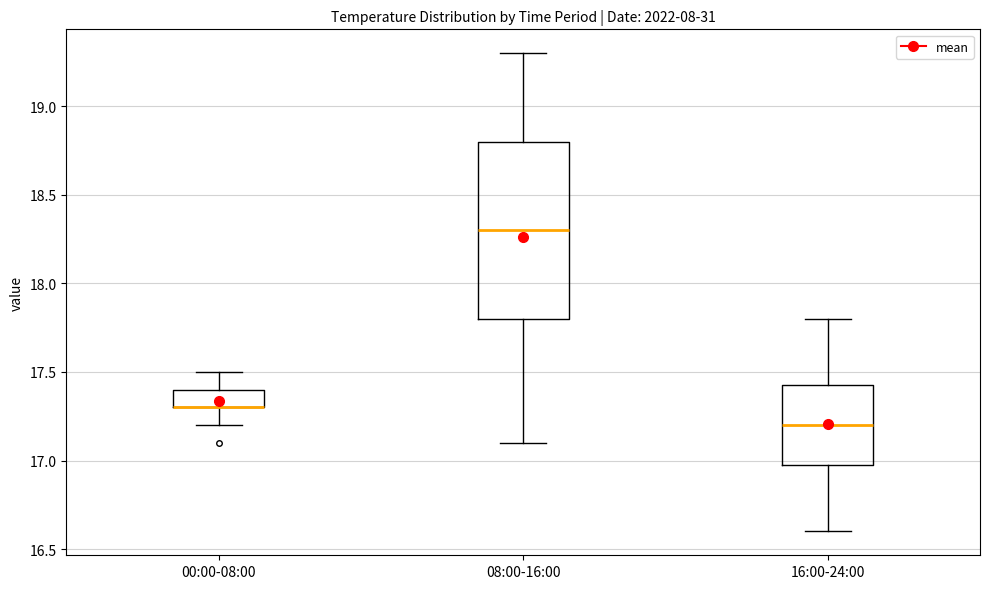

Where does the lower whisker of the box for 00:00-08:00 end on the y-axis? The values are not printed on the chart, so give them approximately, as read against the axis.

17.20